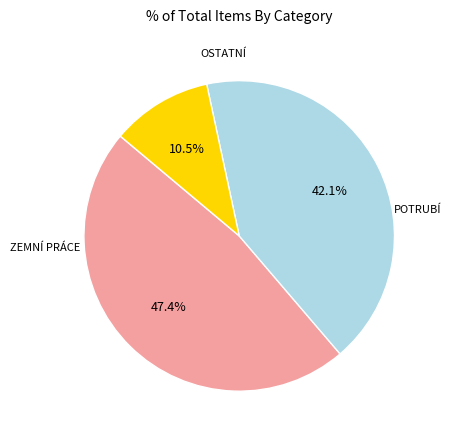

Is there a majority slice in this chart?

No